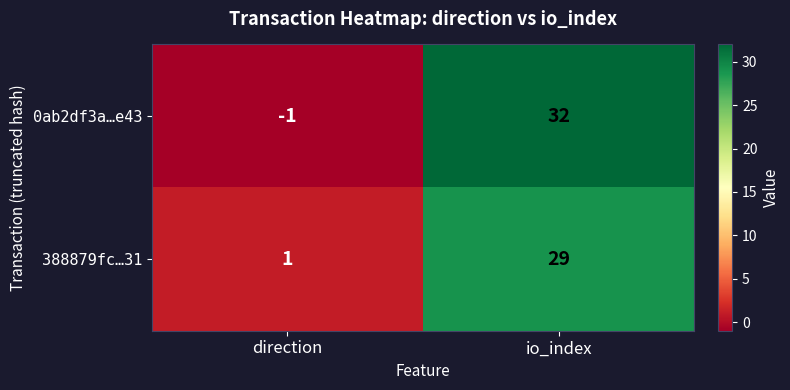

True or false: 0ab2df3a…e43 has a value of -2 at direction.

False